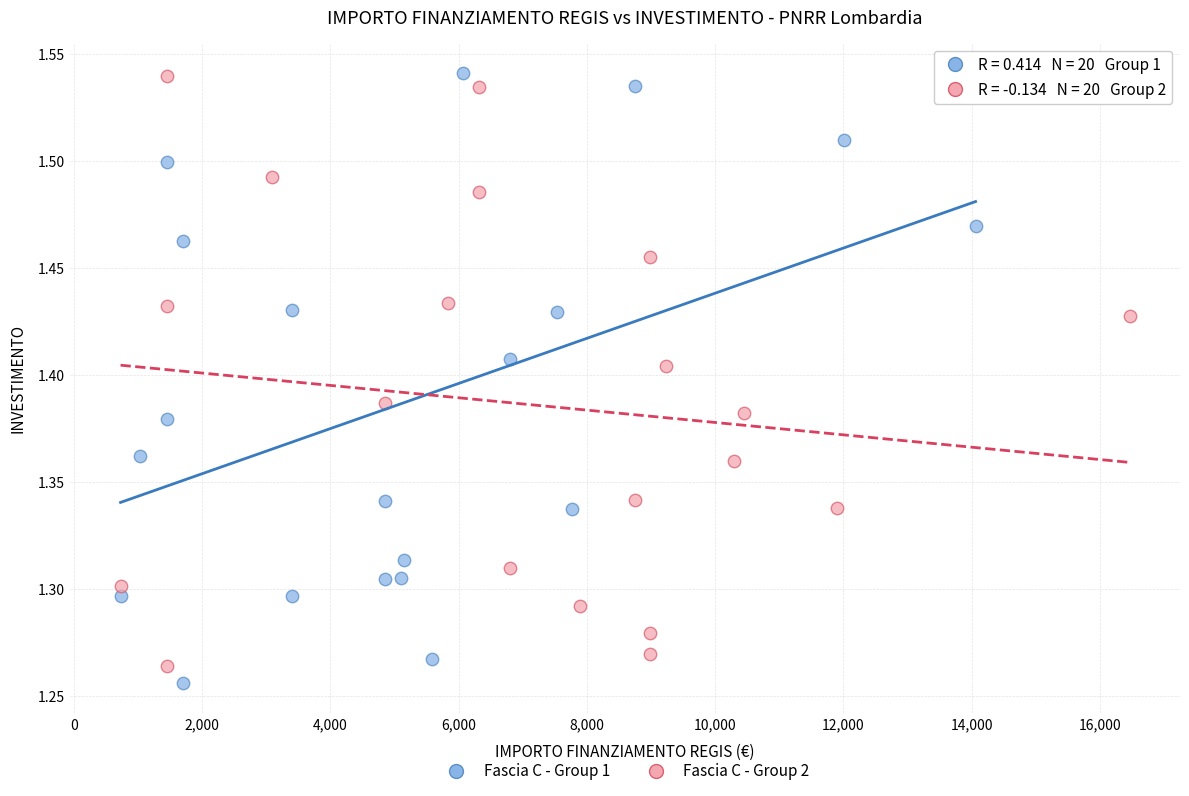

What are all the series names shown in the legend?

Fascia C - Group 1, Fascia C - Group 2